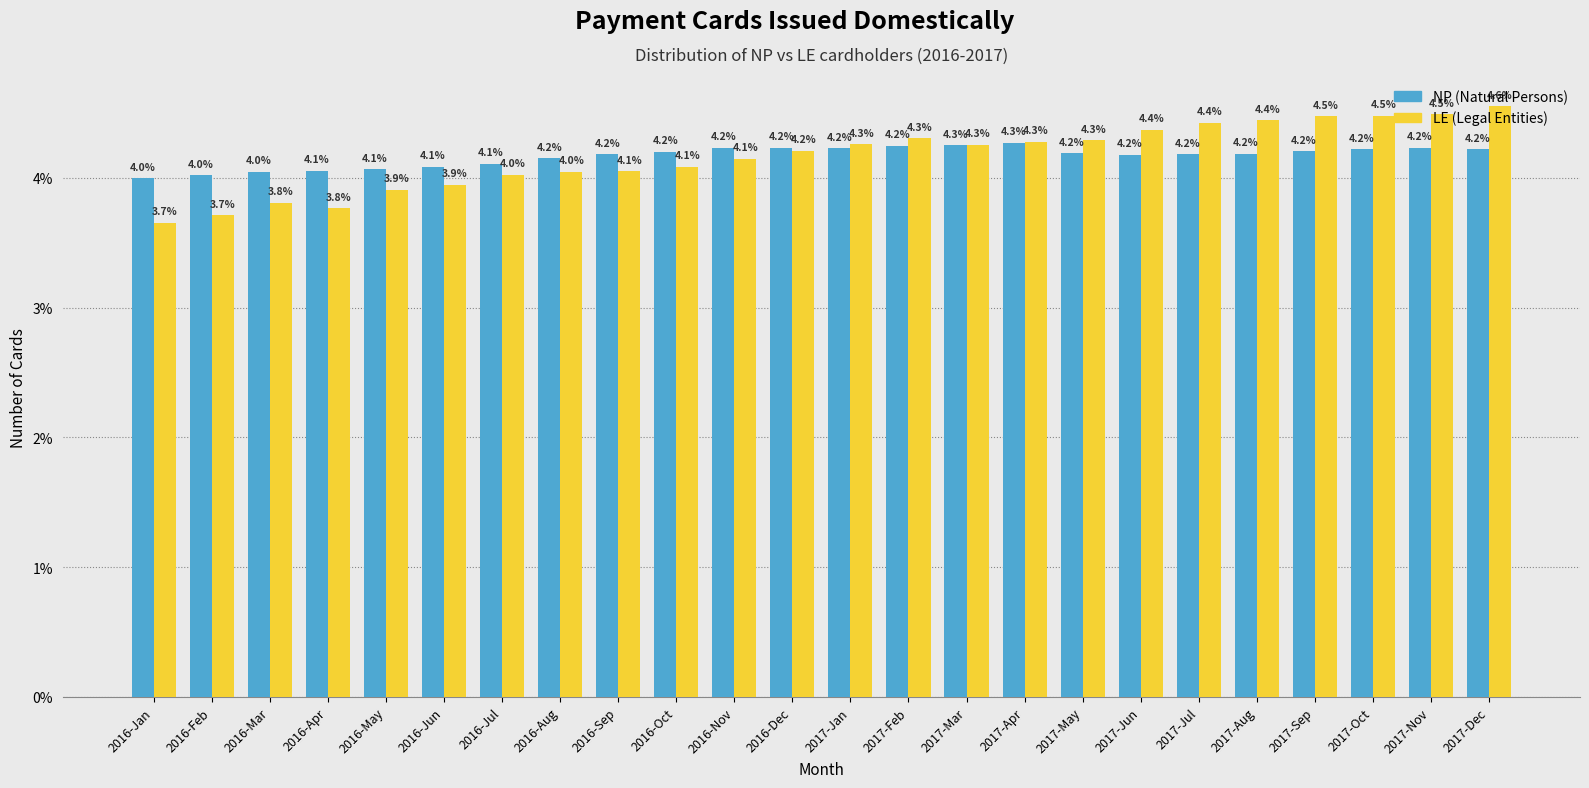

What is the total value across all series at 2016-Dec?

8.4